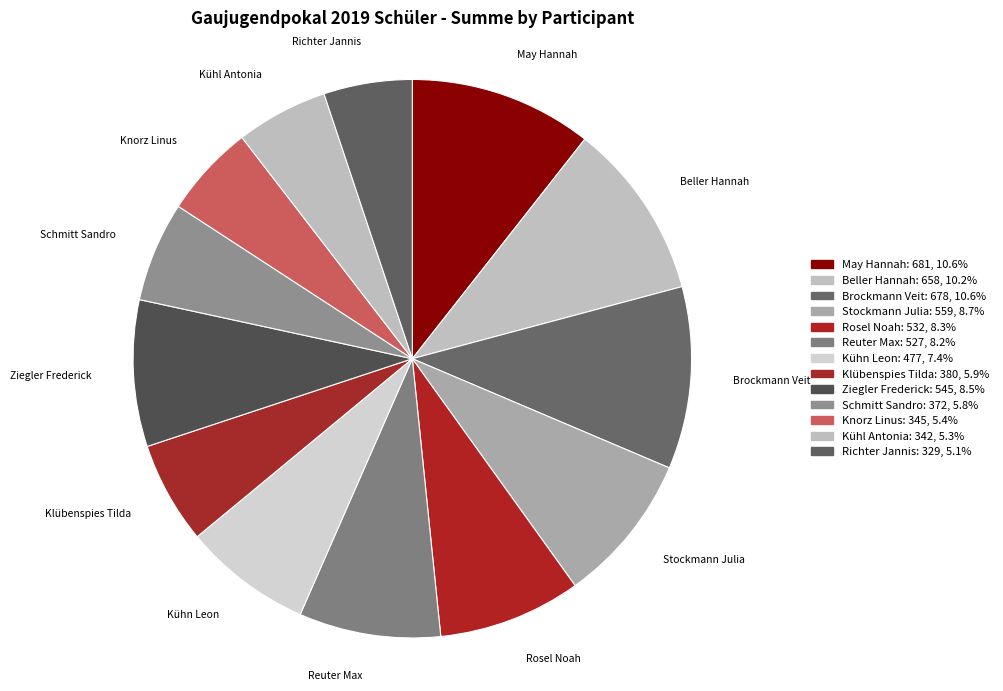

Is the sum of Ziegler Frederick and Klübenspies Tilda greater than half?

No